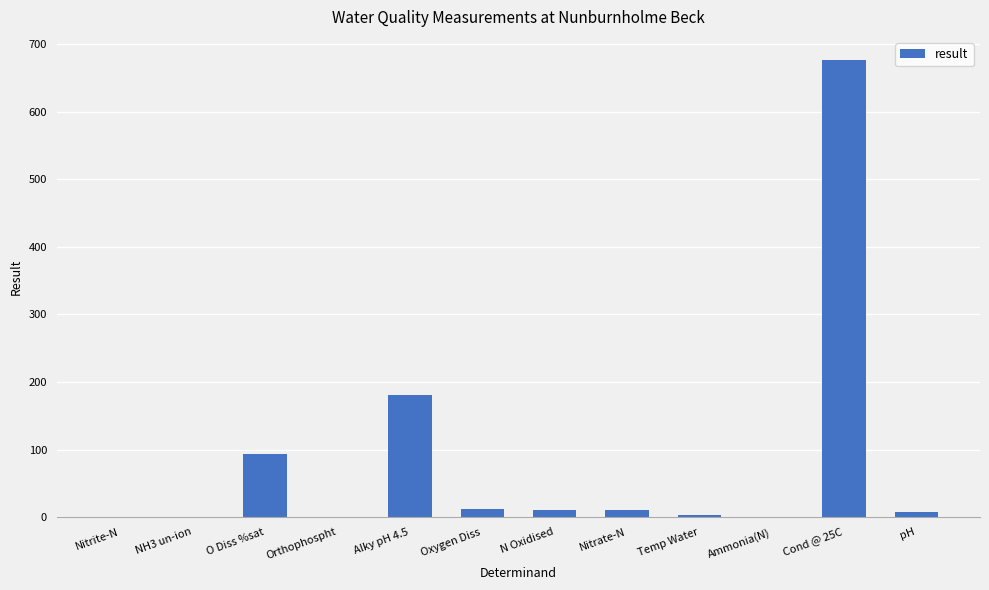

Are the bars horizontal?

No